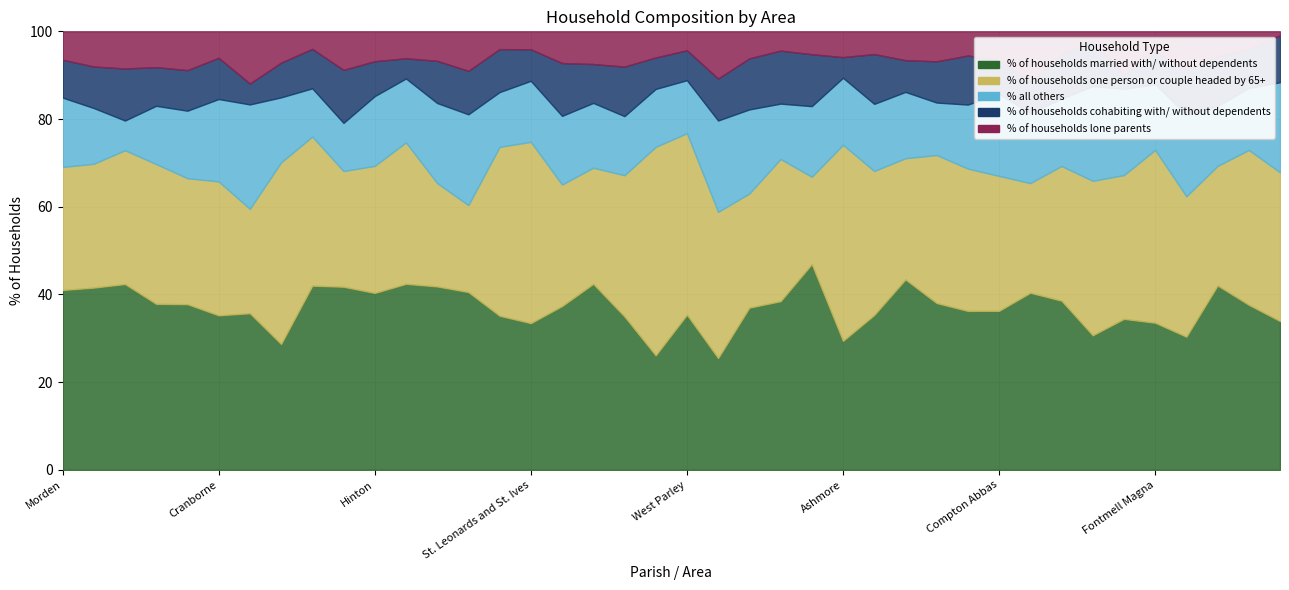

At which label does % of households one person or couple headed by 65+ first exceed 32?

Ferndown Town